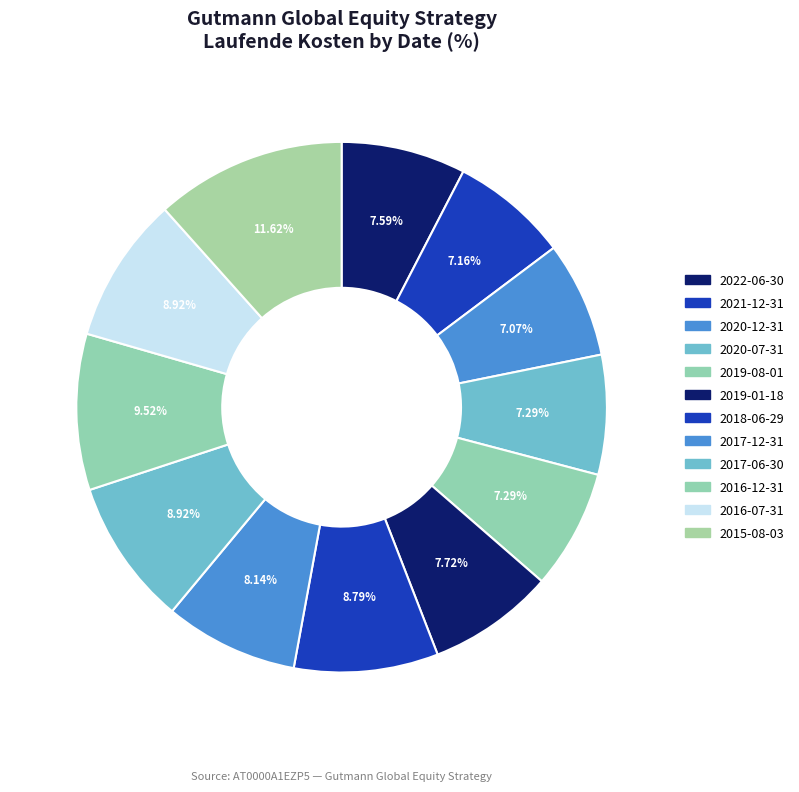

Which slice is the smallest?

2020-12-31